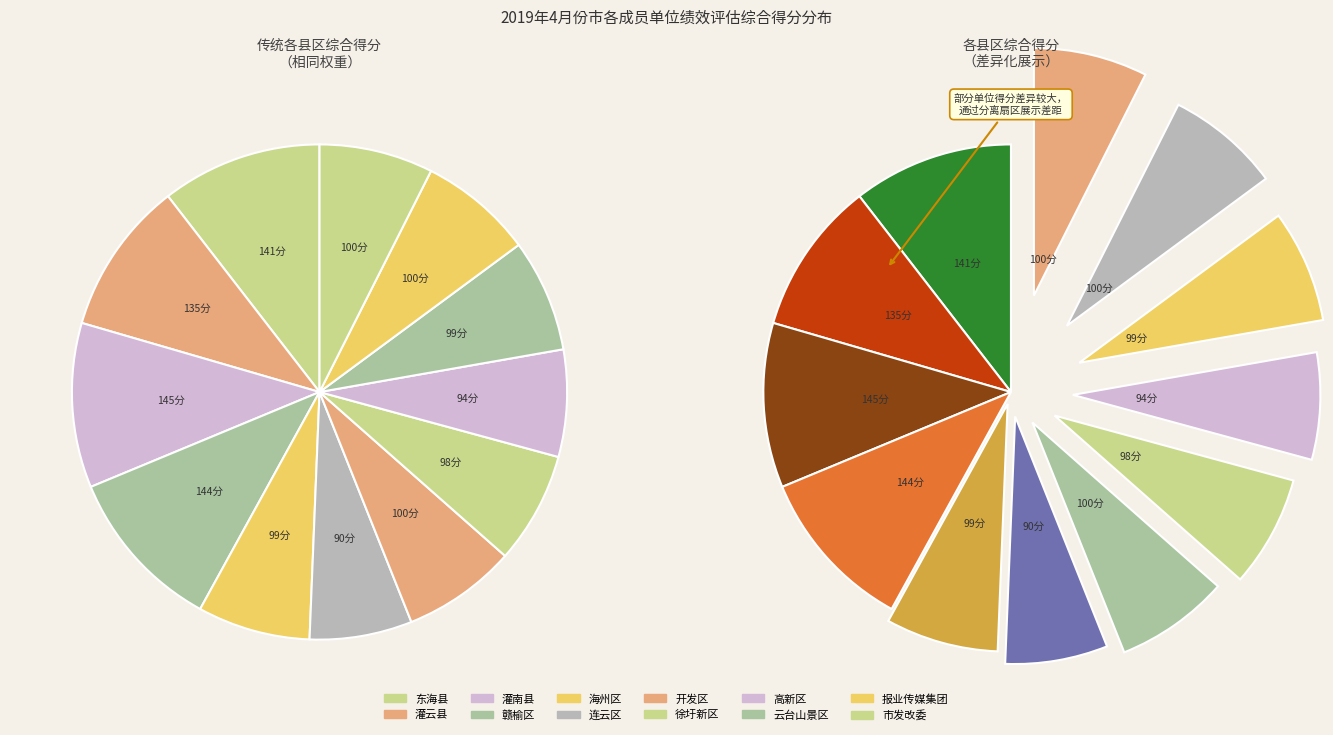

To the nearest percent, what percentage of the pie is 市发改委?

7%